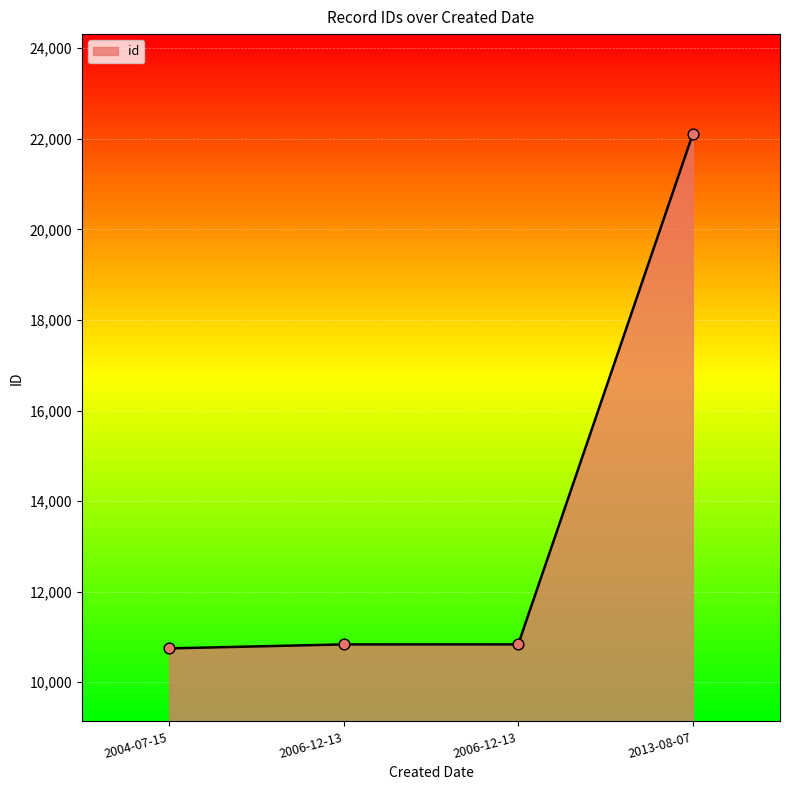

How many lines are shown in the chart?

1